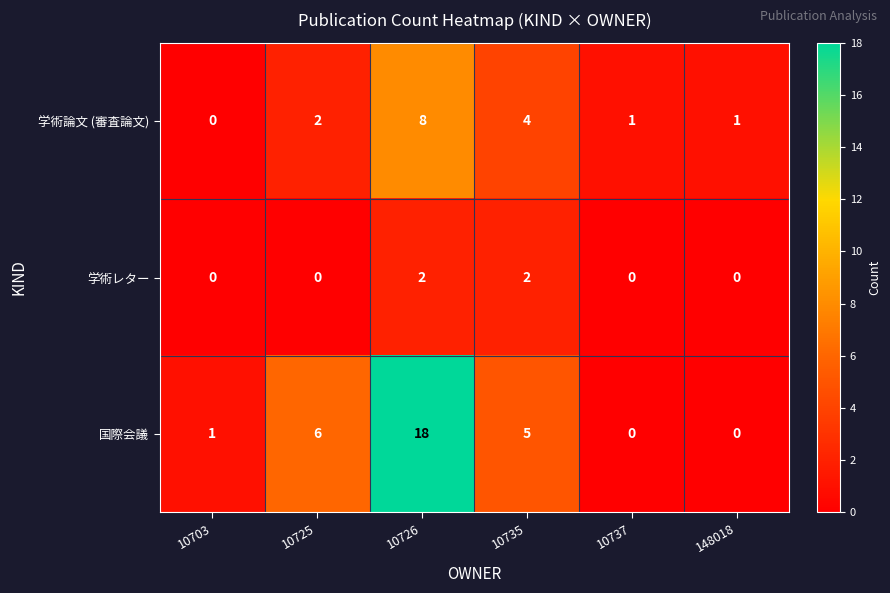

Is it true that 学術レター equals 0 at 10703?

True